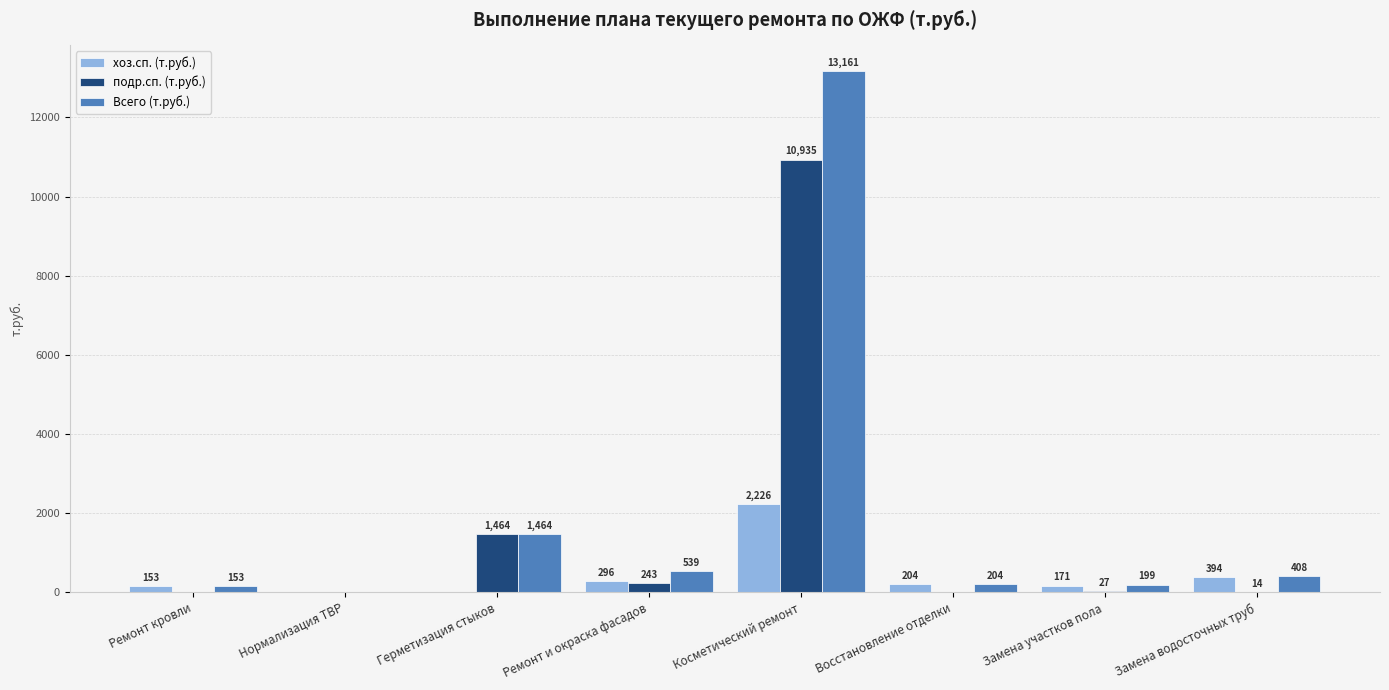

Which category has the highest value across all series?

Косметический ремонт